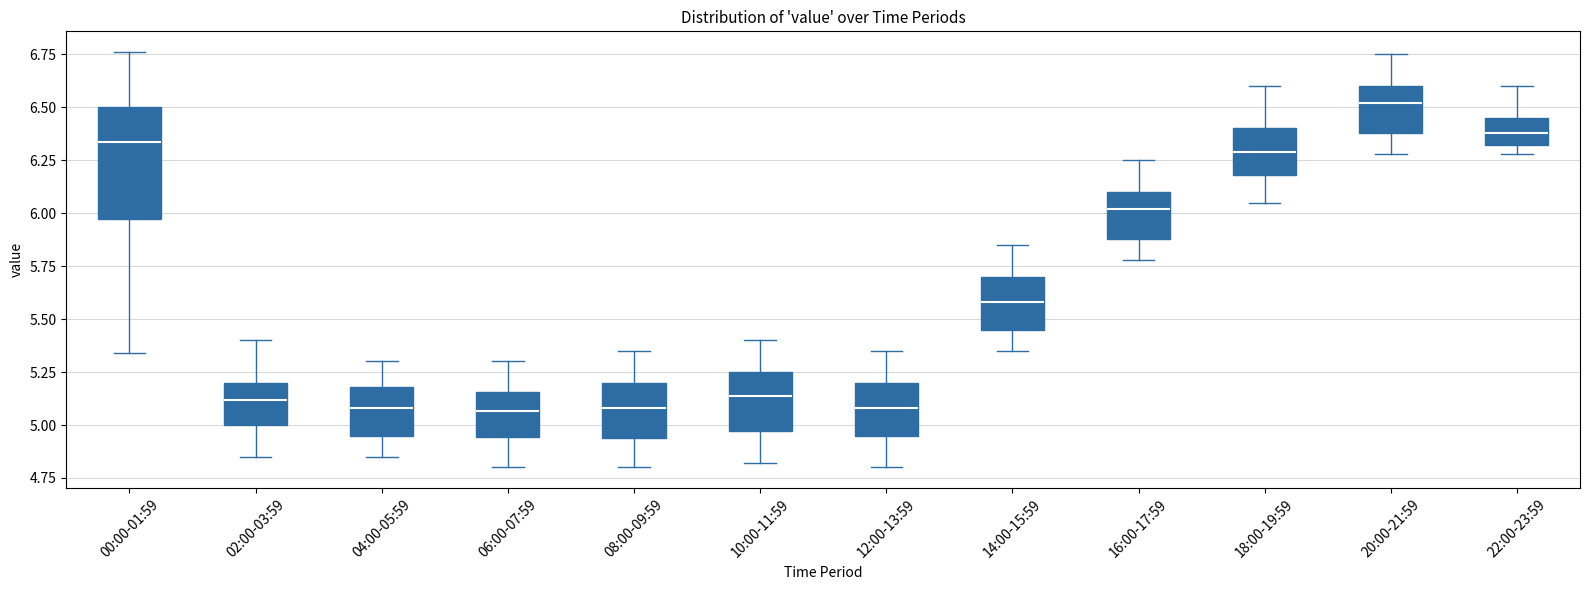

Which box is the tallest, from its lower edge to its upper edge?

00:00-01:59